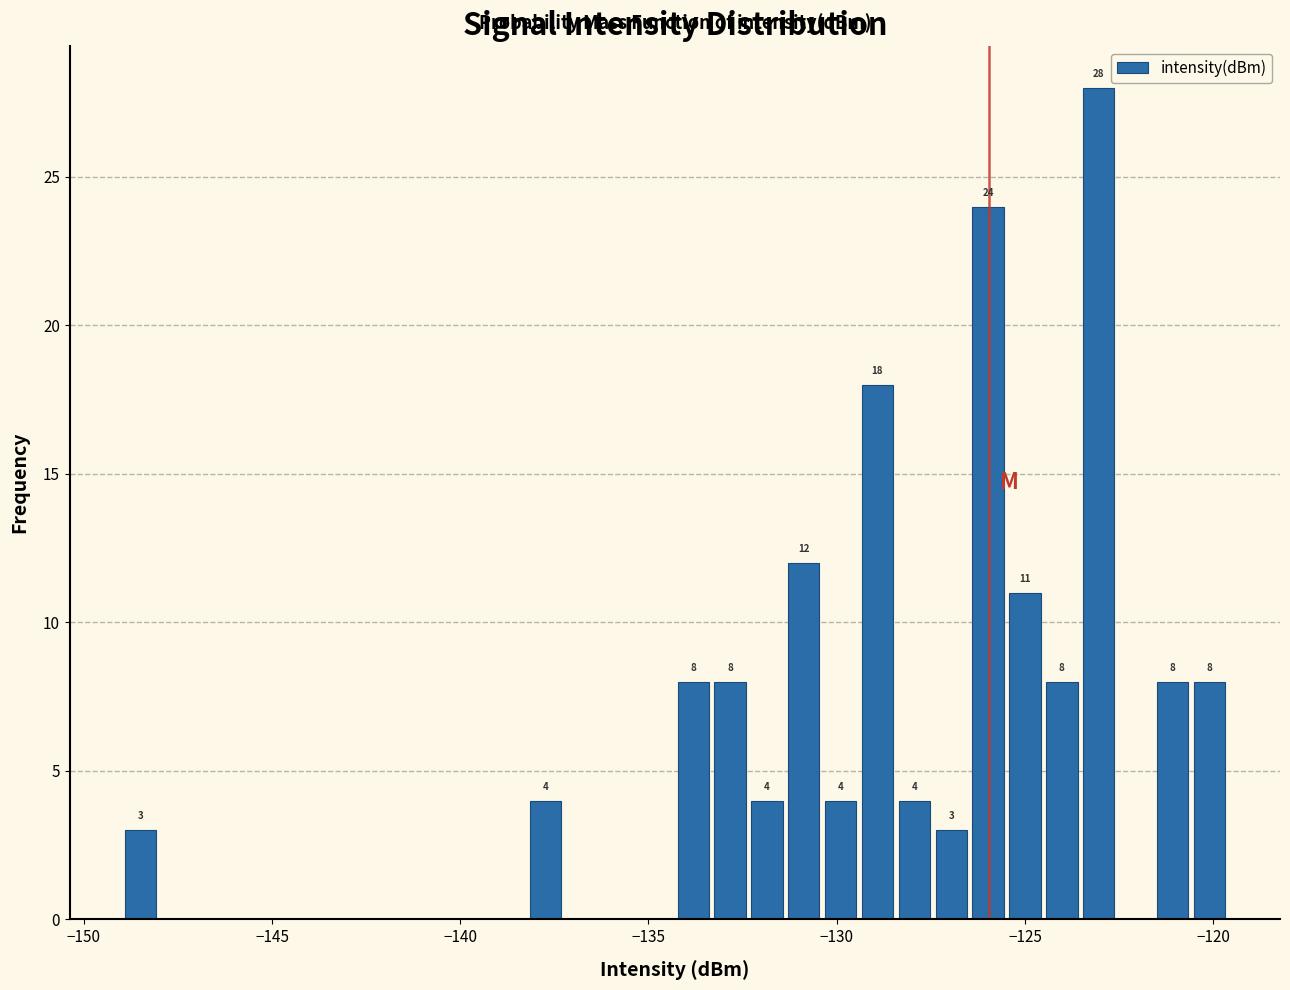

Around what value on the x-axis is the tallest bar? Give the approximate position of its centre, as read against the axis.

-123.0